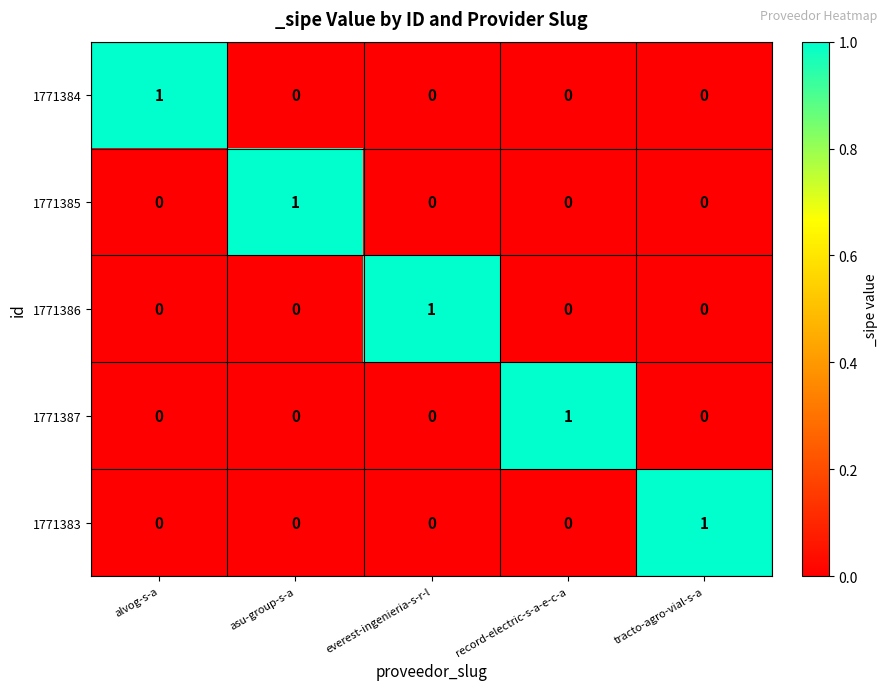

At how many categories does at least one series exceed 0?

5